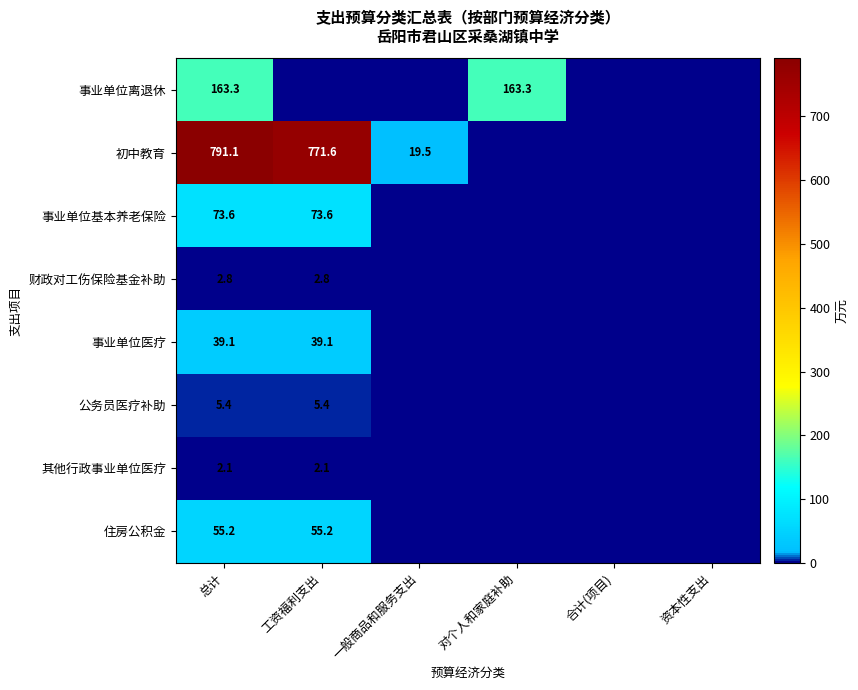

True or false: 公务员医疗补助 has a value of 5.4 at 工资福利支出.

True